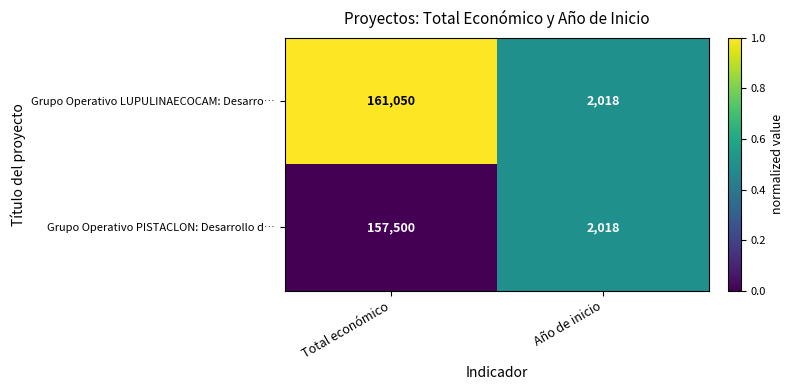

What is the minimum value shown in the chart?

2018